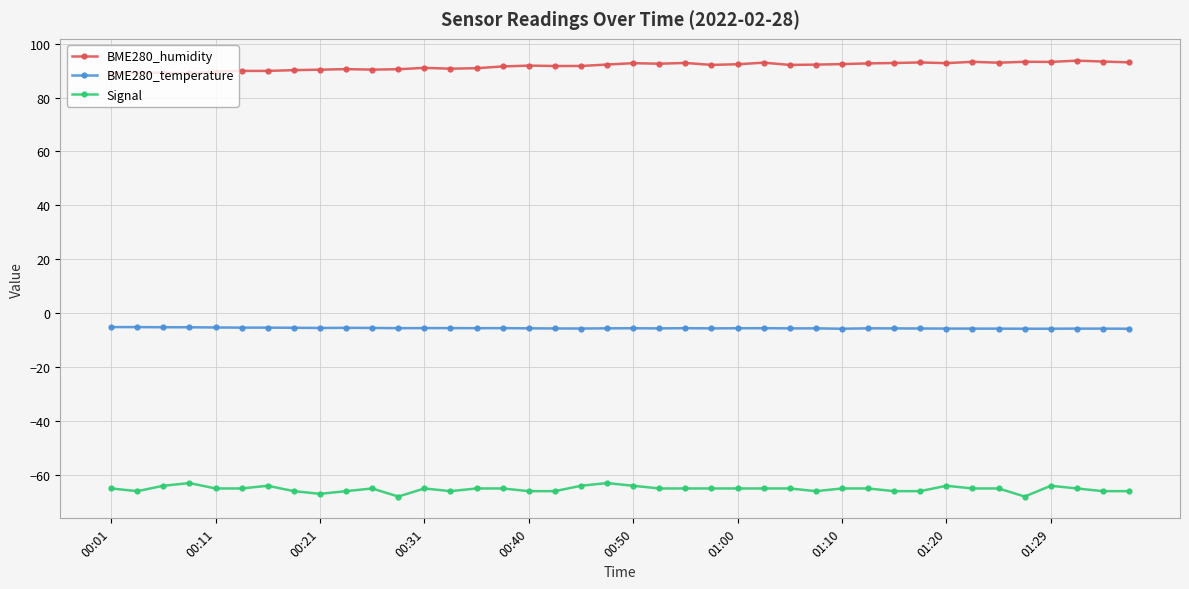

What is the value of the BME280_humidity point at the 32nd from the left?

93.0